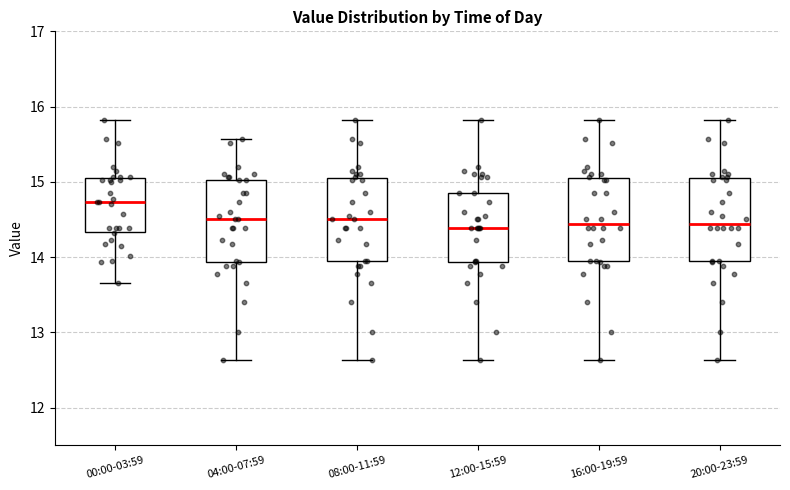

Reading left to right, read every box against the y-axis: the position of its median line, the range the box covers, and the ends of its whiskers. The values are not printed on the chart, so give them approximately, as read against the axis.

00:00-03:59: median 14.7, box 14.3 to 15.1, whiskers 13.7 to 15.8
04:00-07:59: median 14.5, box 13.9 to 15.0, whiskers 12.6 to 15.6
08:00-11:59: median 14.5, box 14.0 to 15.1, whiskers 12.6 to 15.8
12:00-15:59: median 14.4, box 13.9 to 14.9, whiskers 12.6 to 15.8
16:00-19:59: median 14.4, box 14.0 to 15.1, whiskers 12.6 to 15.8
20:00-23:59: median 14.4, box 14.0 to 15.1, whiskers 12.6 to 15.8